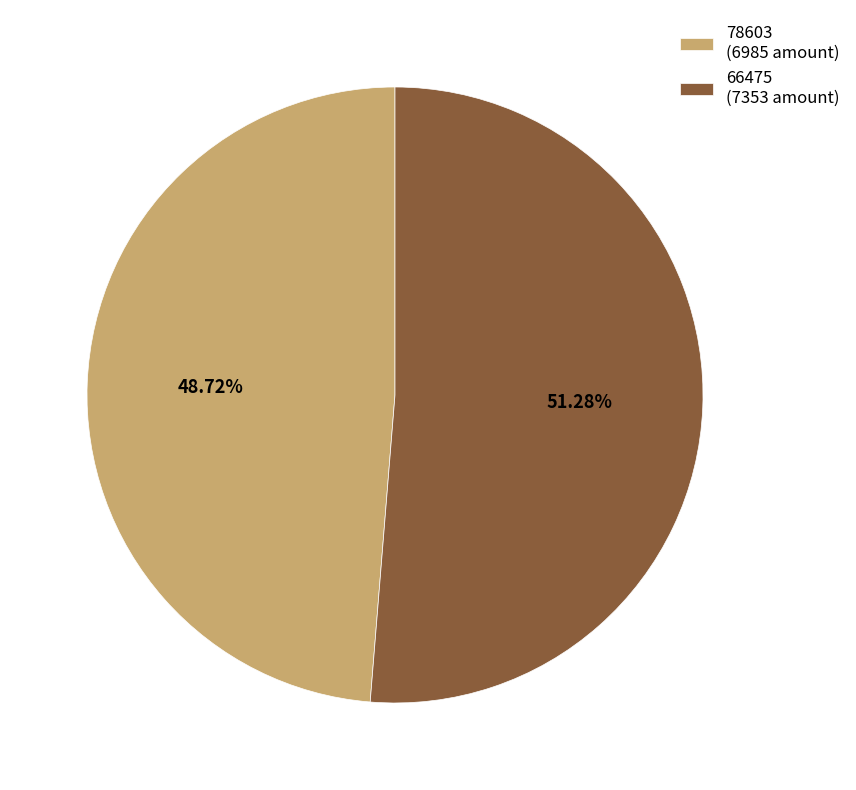

To the nearest percent, what is the difference between the 66475 and 78603 slice percentages?

3%